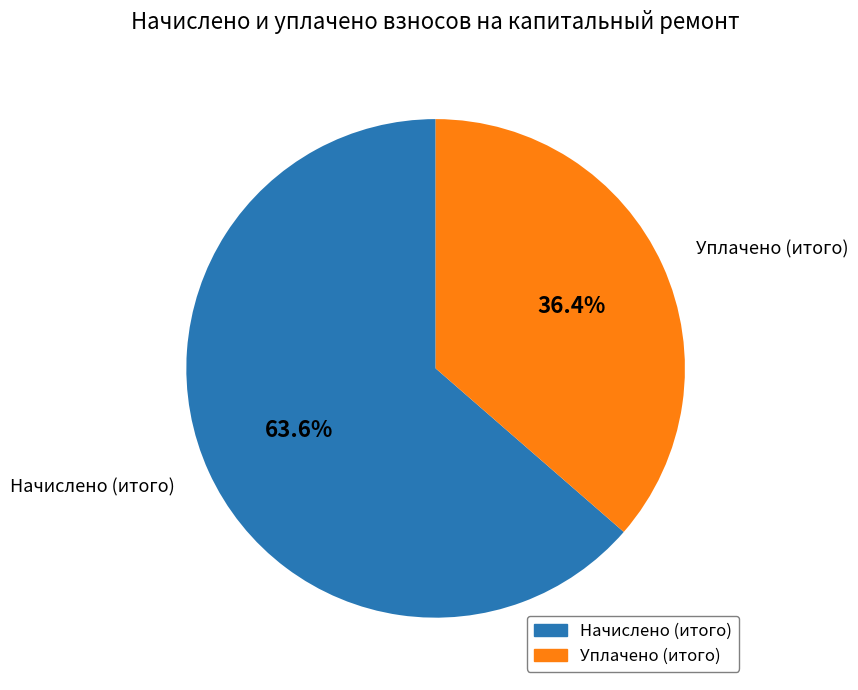

Does any single category account for the majority?

Yes